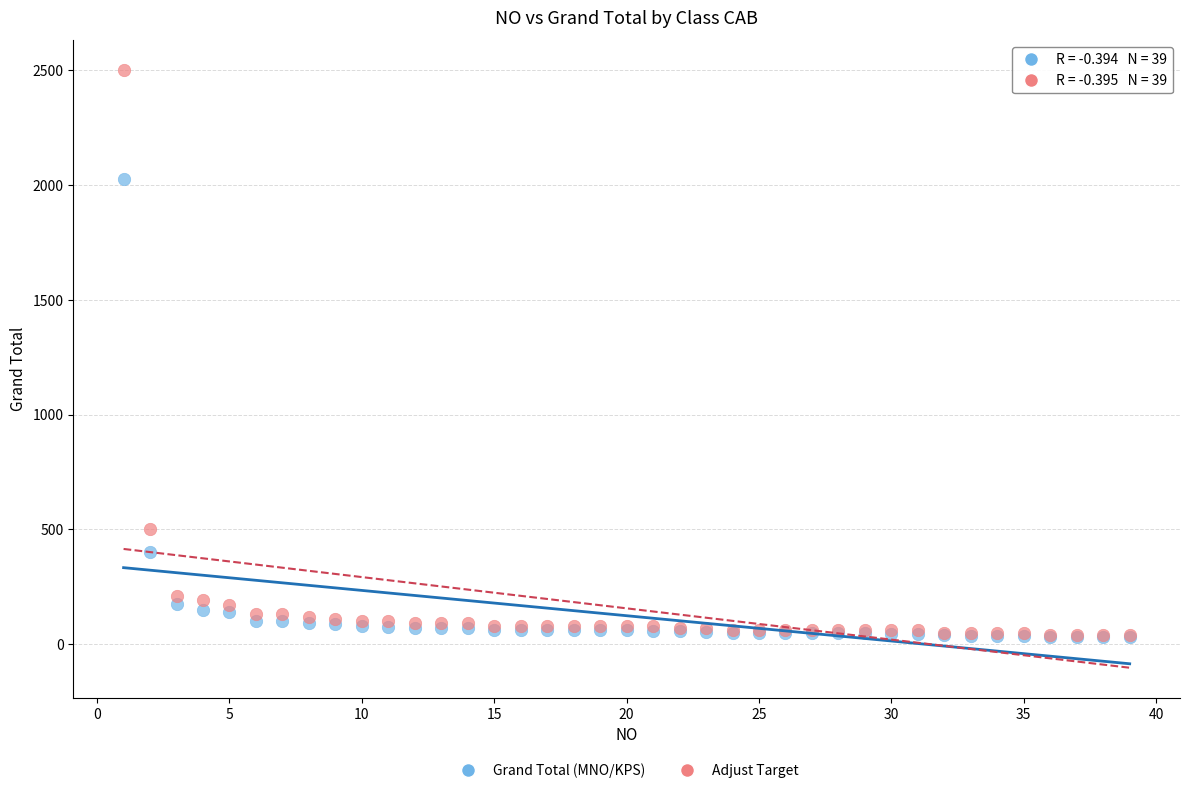

What are all the series names shown in the legend?

Grand Total (MNO/KPS), Adjust Target